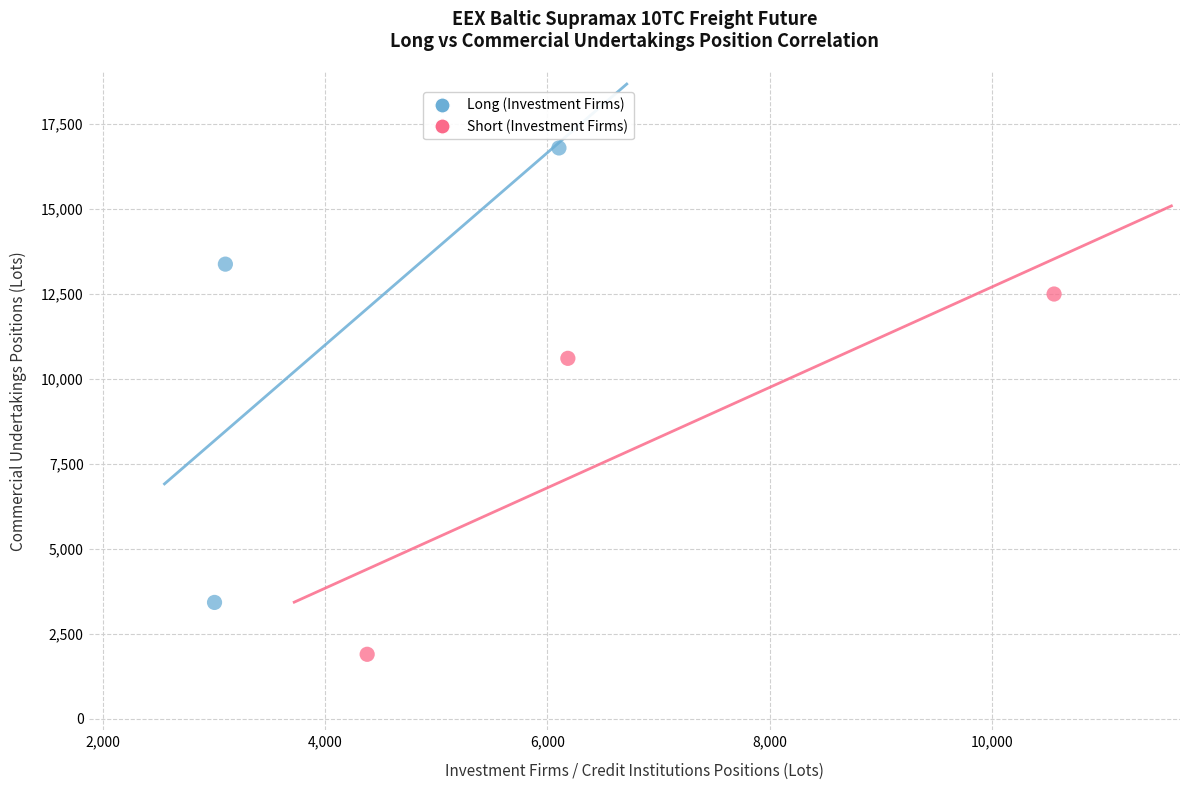

What are all the series names shown in the legend?

Long (Investment Firms), Short (Investment Firms)